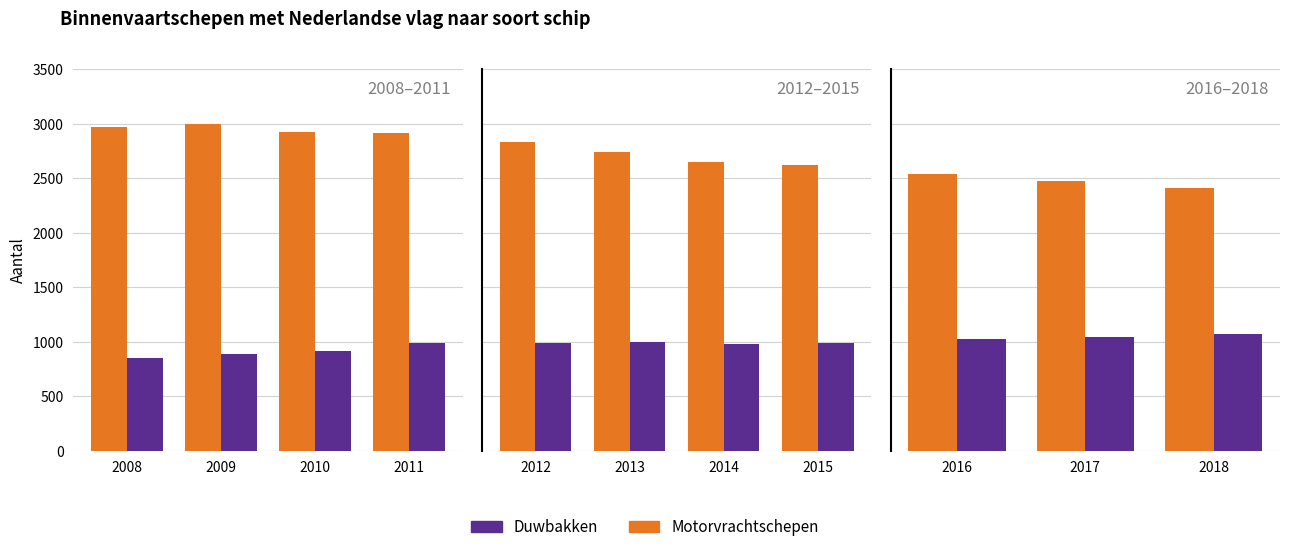

What are all the series names shown in the legend?

Motorvrachtschepen, Duwbakken